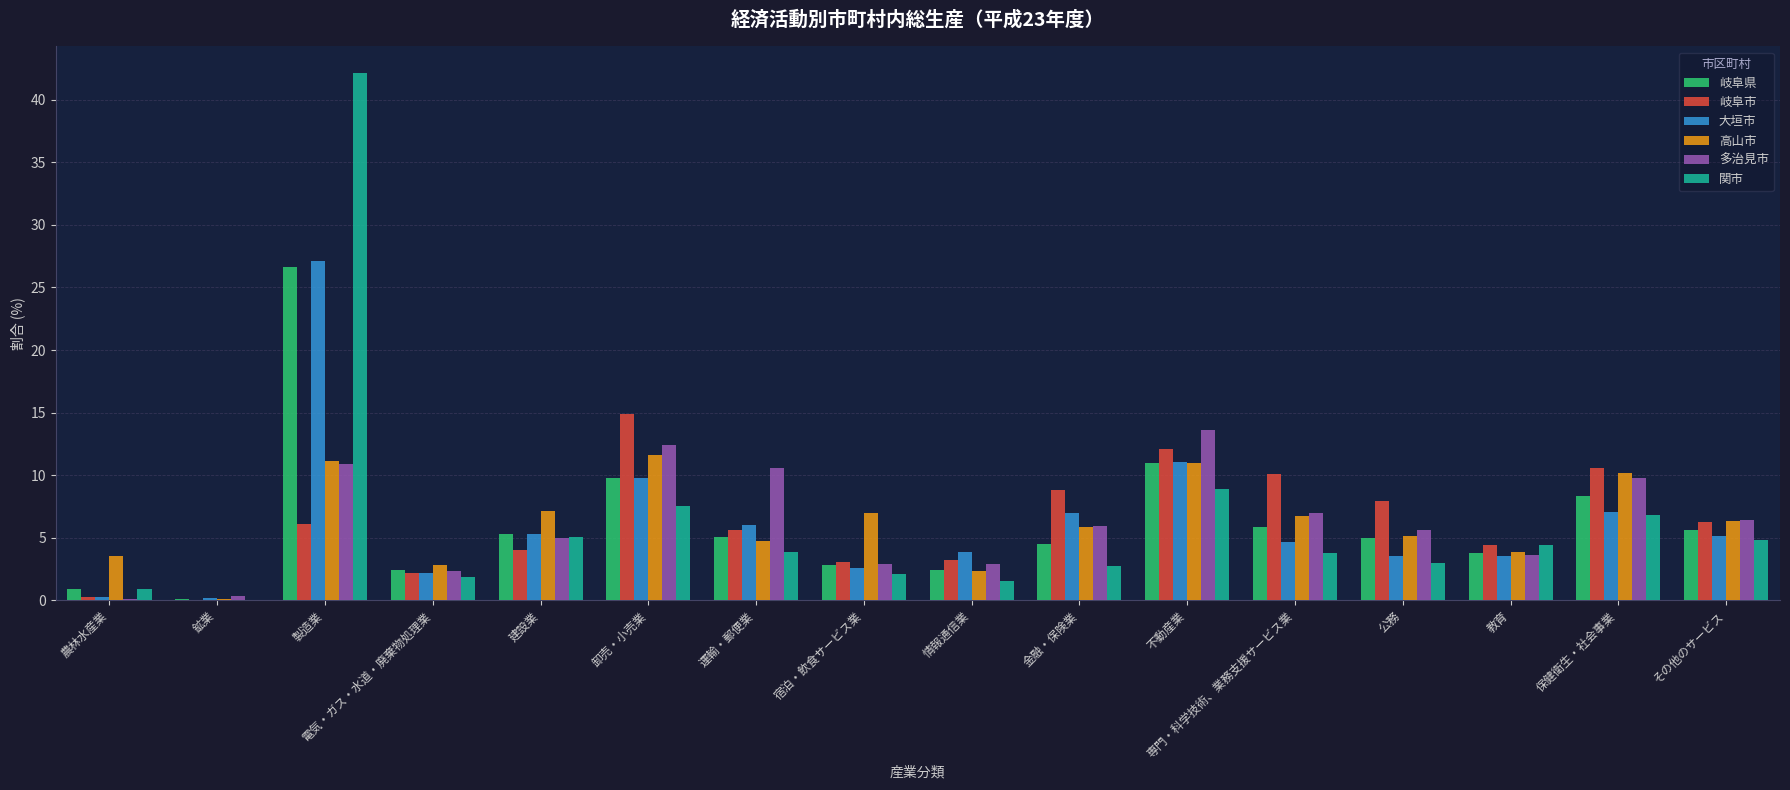

What is the sum of the 岐阜県 values at 教育 and 製造業?

30.4